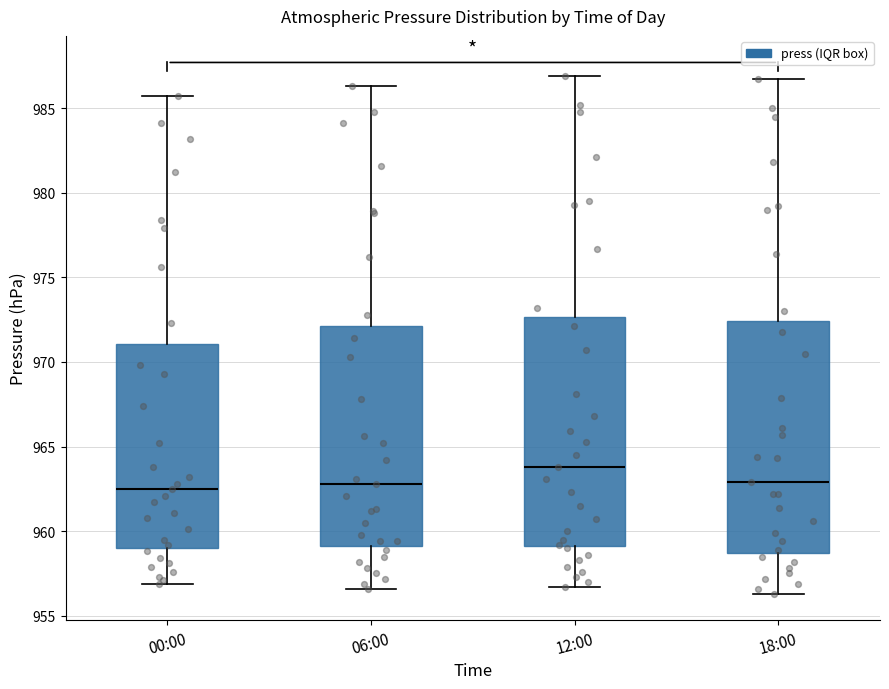

Where does the upper whisker of the box for 00:00 end on the y-axis? The values are not printed on the chart, so give them approximately, as read against the axis.

985.5